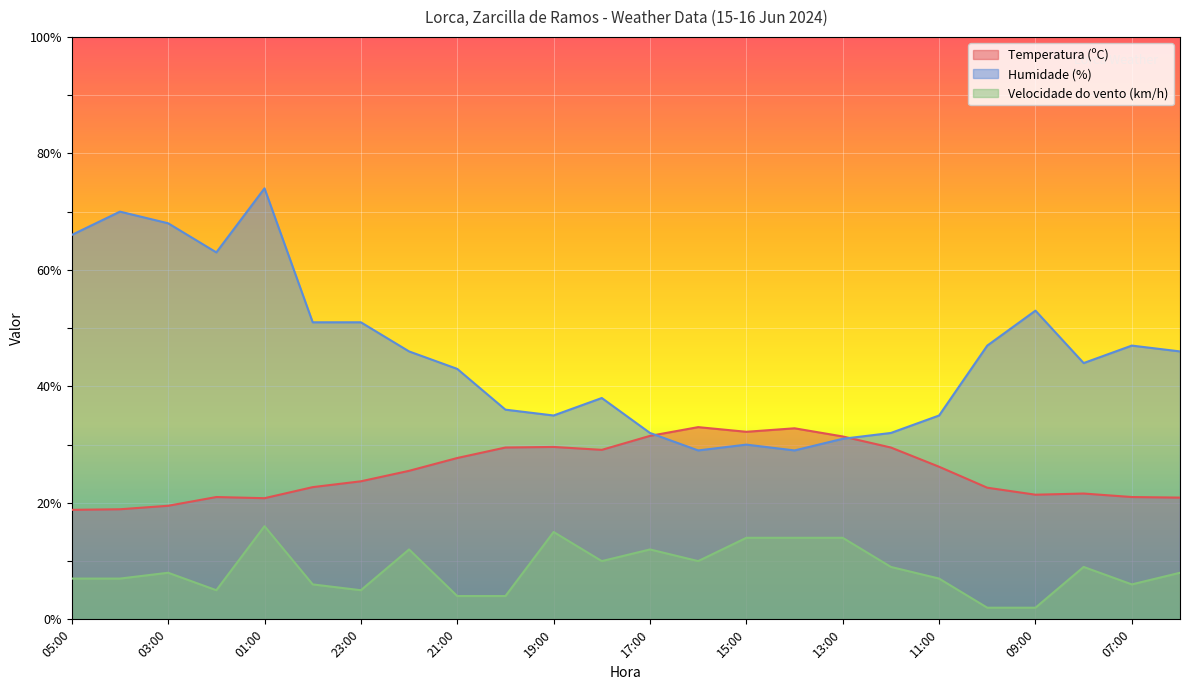

What is the sum of the Velocidade do vento (km/h) values at 21:00 and 19:00?

19.0